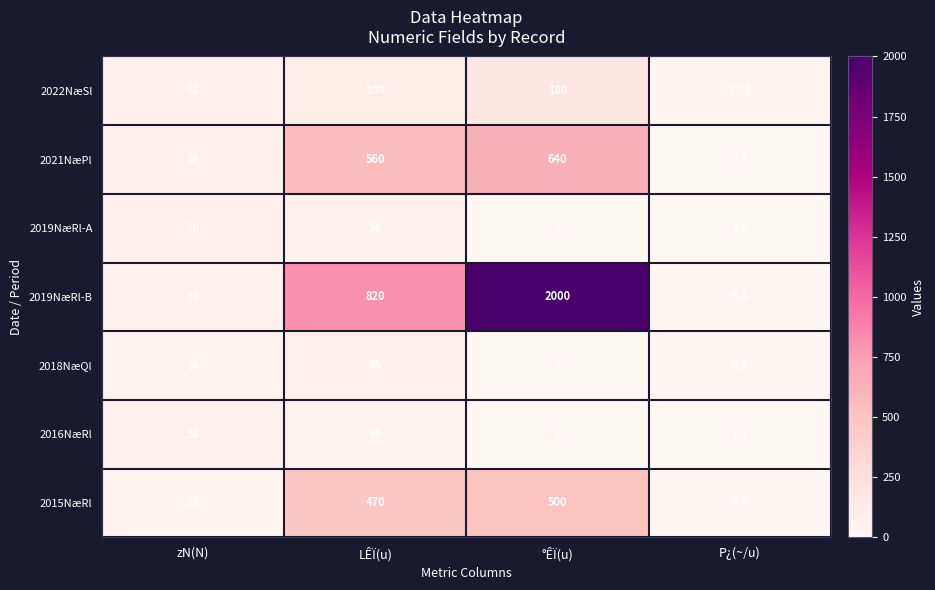

How many series are shown in this chart?

7